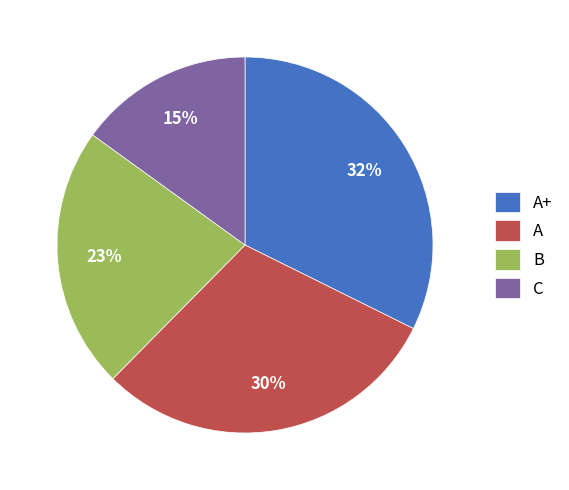

What percentage is the A slice, to the nearest percent?

30%